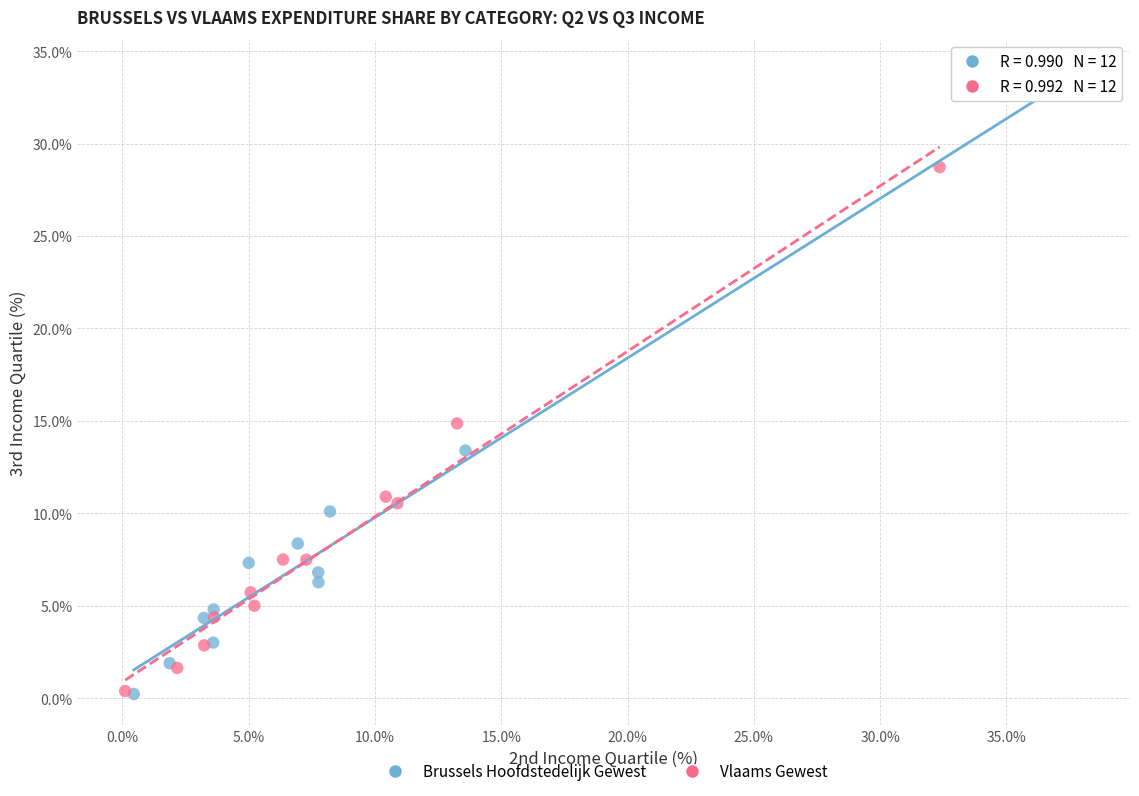

Which series has the largest Y range (max minus min)?

Brussels Hoofdstedelijk Gewest